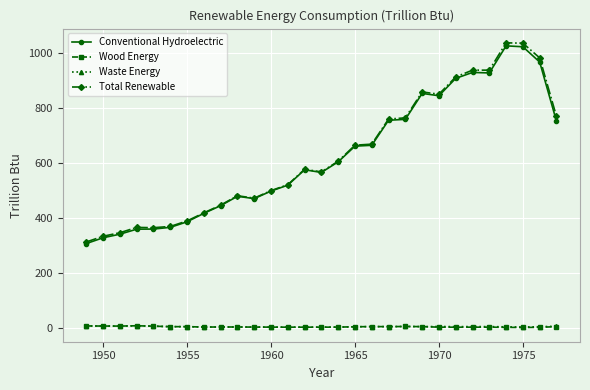

At how many categories does at least one series exceed 160?

29